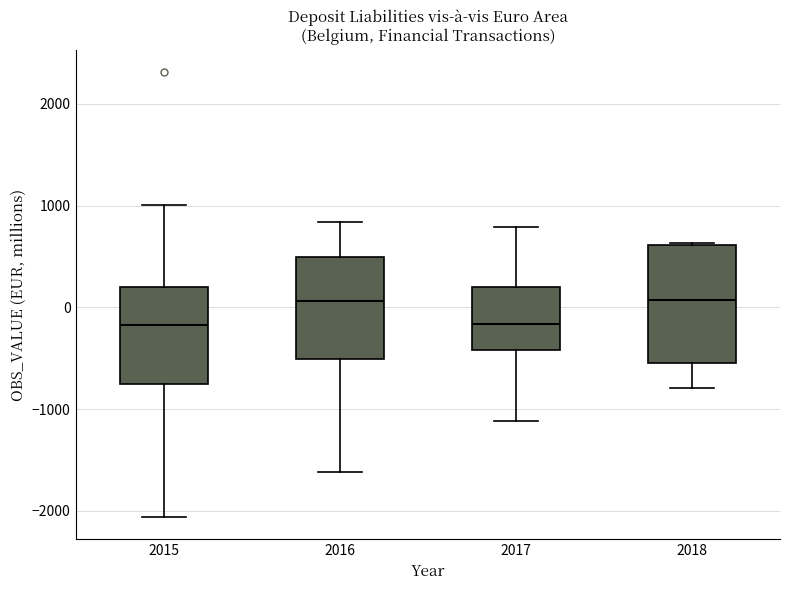

Where is the upper edge of the box at x = 2016 on the y-axis? The values are not printed on the chart, so give them approximately, as read against the axis.

500